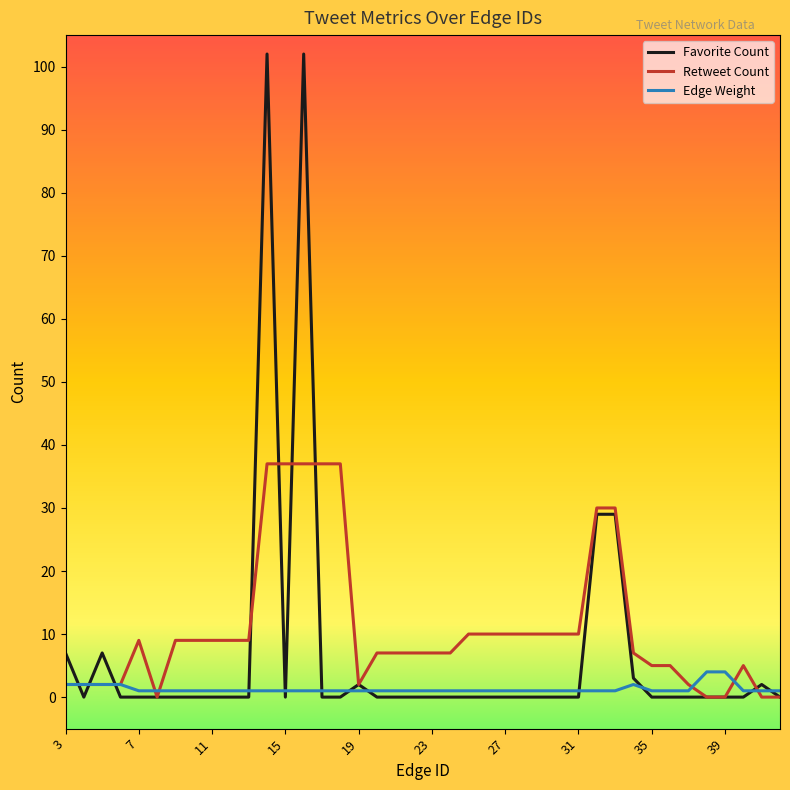

Rank the series by their average value, from highest to lowest.

Retweet Count, Favorite Count, Edge Weight